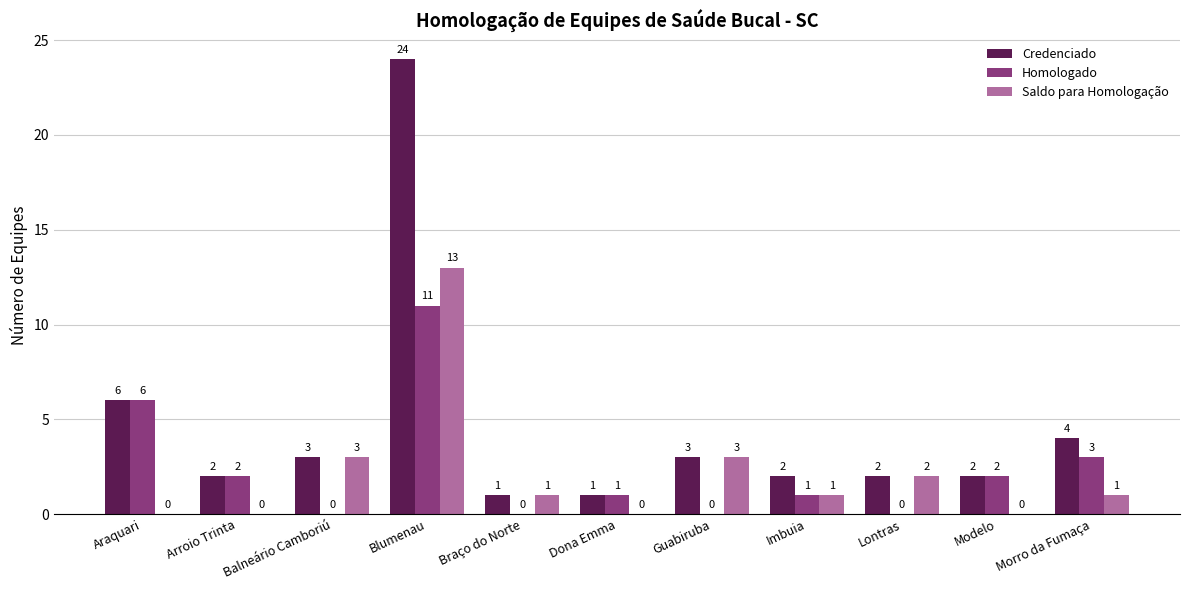

Which series has the largest total across all categories?

Credenciado